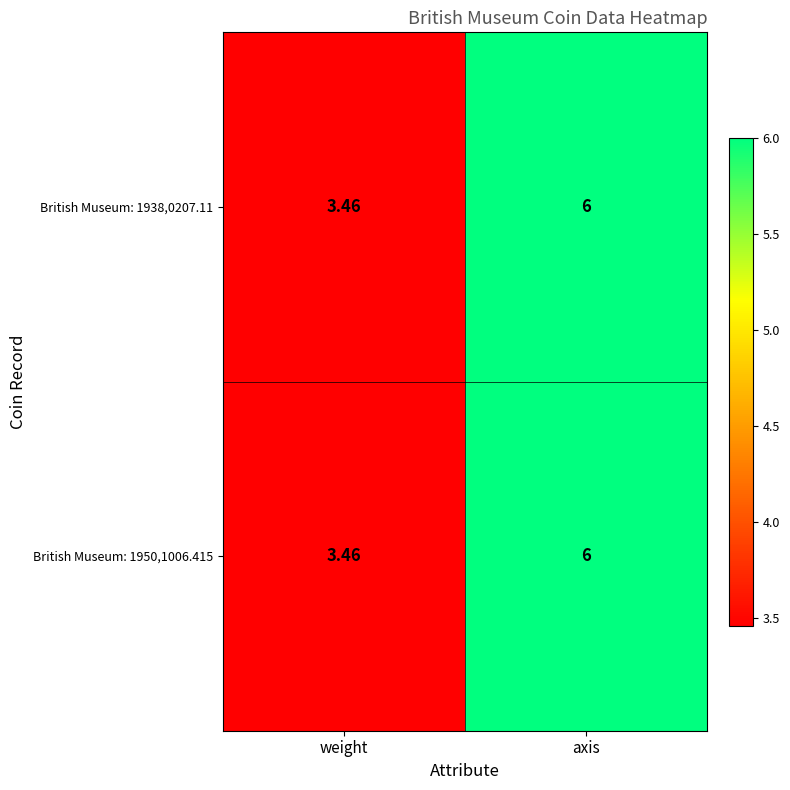

At which label is British Museum: 1938,0207.11 closest to 4?

weight